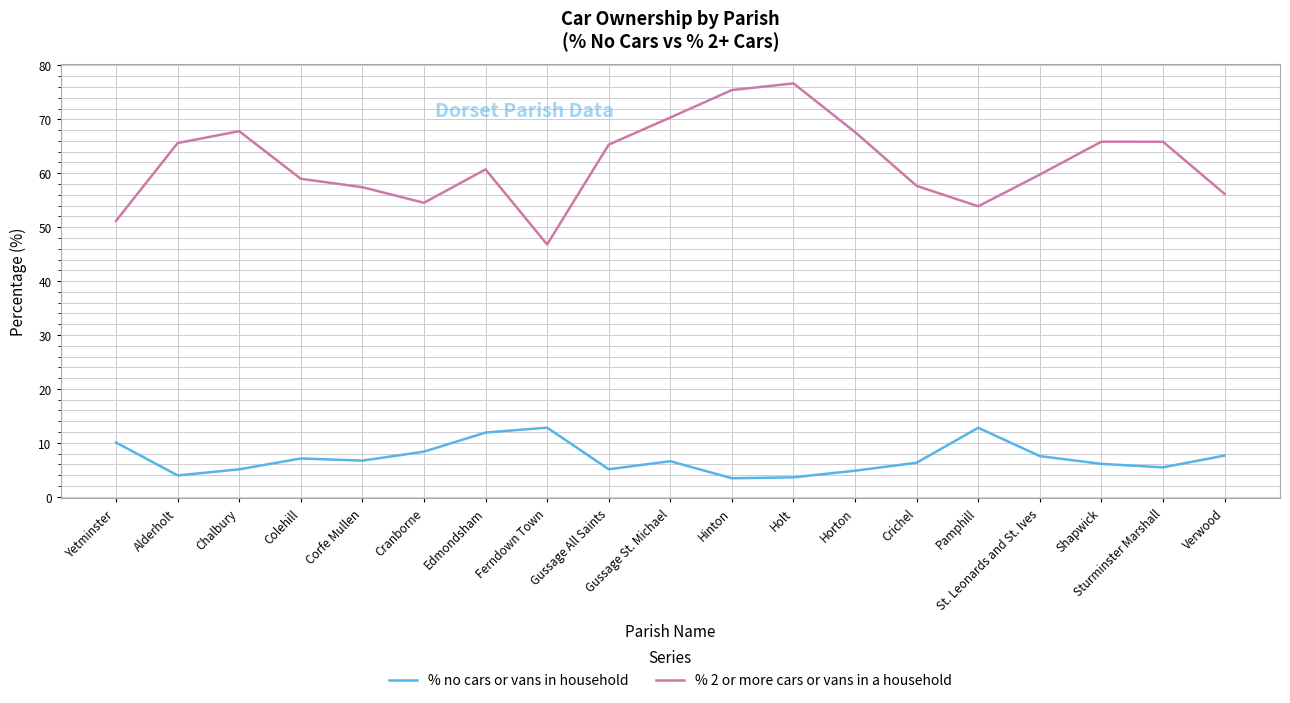

Which series changed the most between Gussage St. Michael and Verwood?

% 2 or more cars or vans in a household